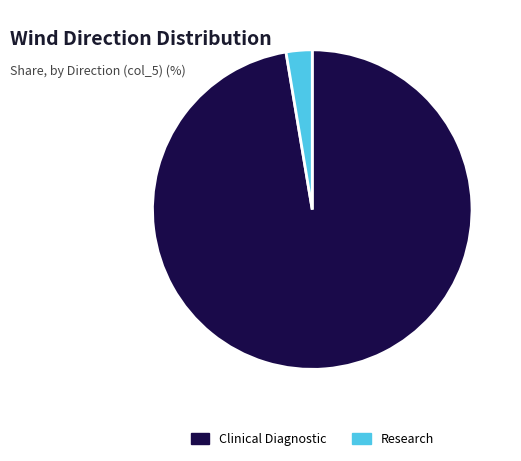

Between Research and Clinical Diagnostic, which is larger?

Clinical Diagnostic